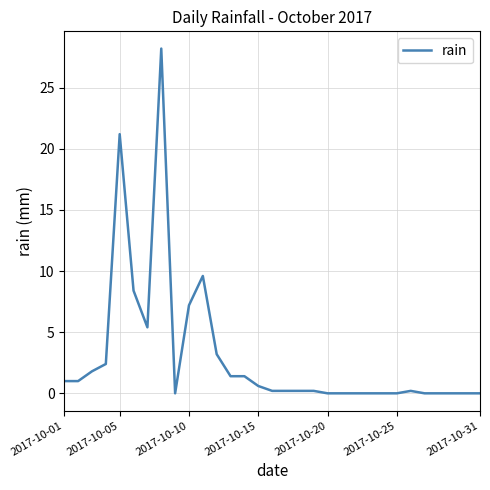

What is the difference between the maximum and minimum values?

28.2